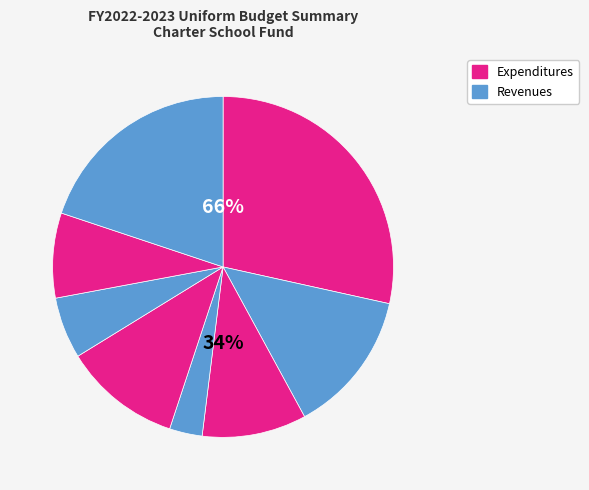

Do Local Sources and State Sources together represent more than half of the pie?

No